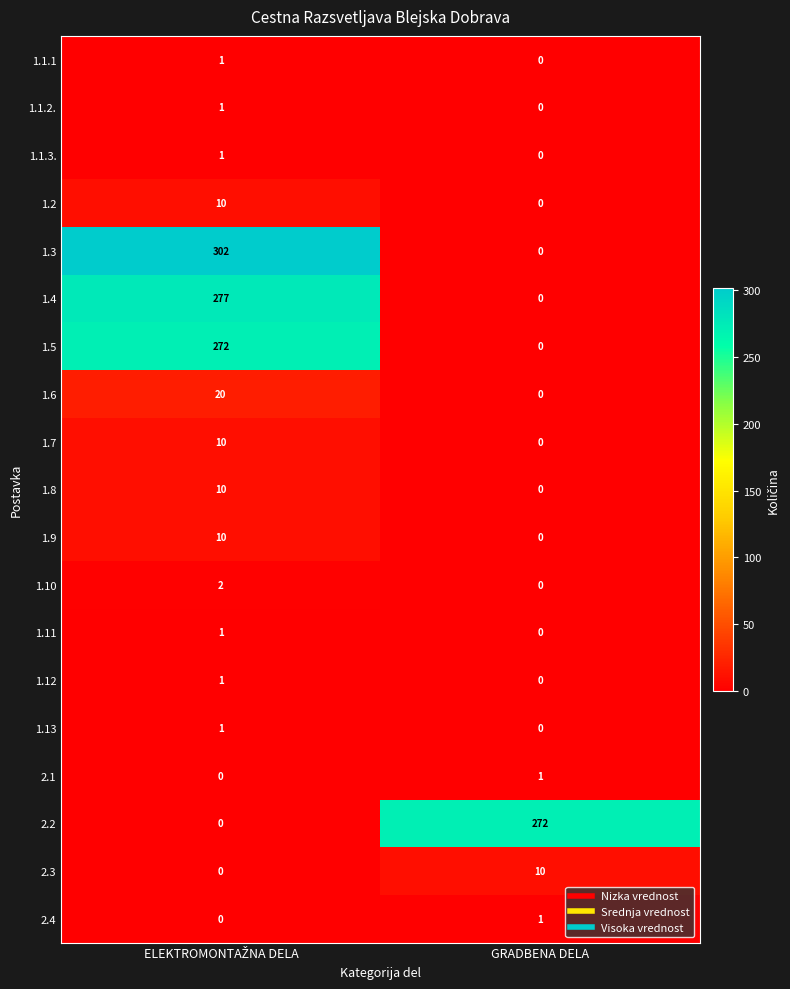

The 1.3 series shows -171 at GRADBENA DELA. True or false?

False